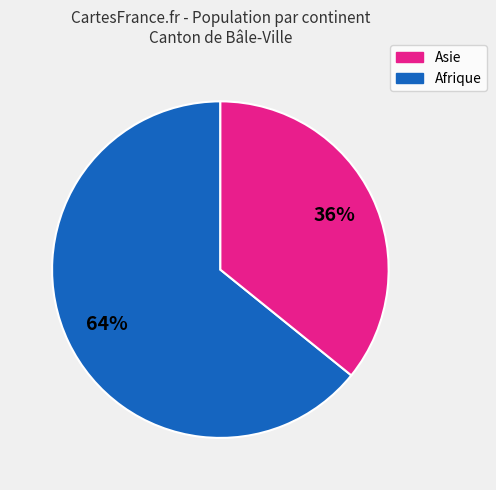

To the nearest percent, what is the difference between the largest and smallest slice percentages?

28%